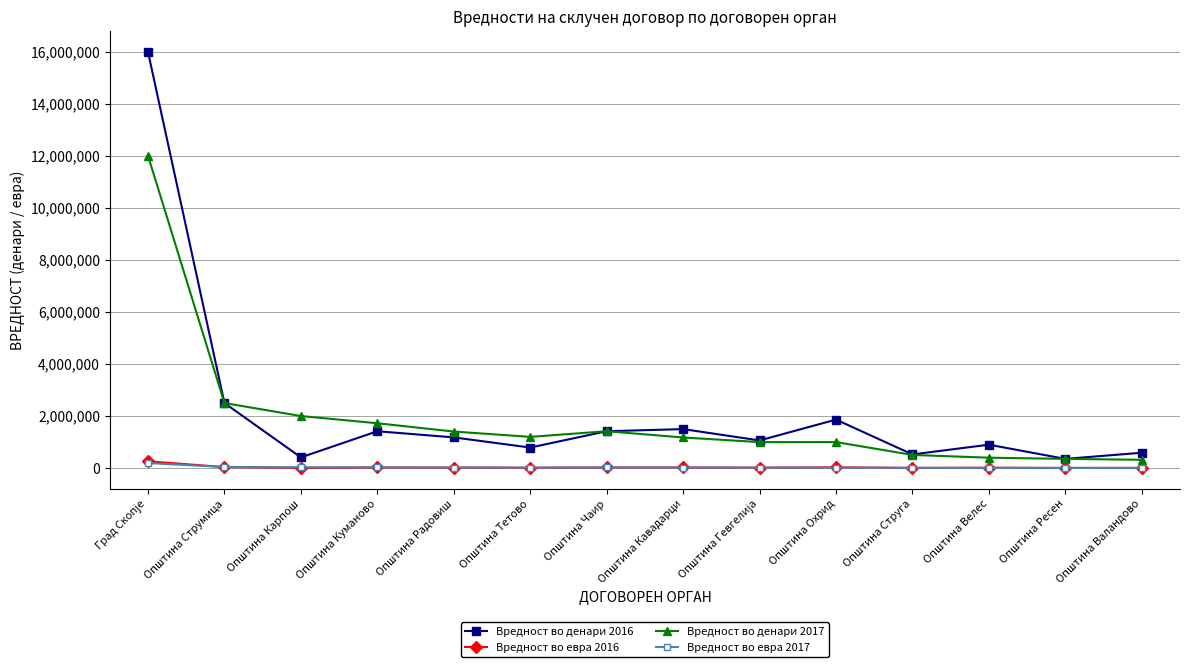

True or false: Вредност во денари 2017 and Вредност во евра 2017 cross at least once.

False